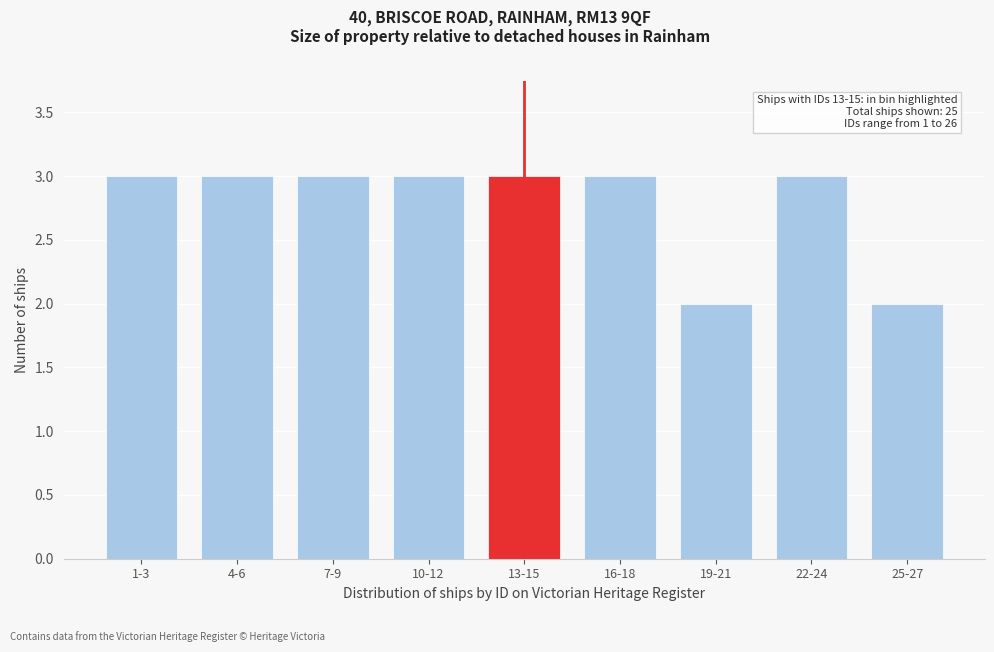

Reading right to left, extract all data points from this chart.

25-27=2	22-24=3	19-21=2	16-18=3	13-15=3	10-12=3	7-9=3	4-6=3	1-3=3